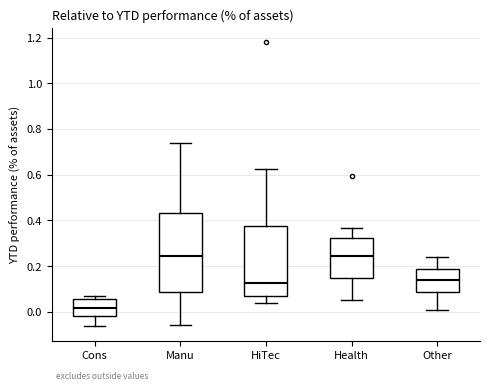

Reading left to right, read every box against the y-axis: the position of its median line, the range the box covers, and the ends of its whiskers. The values are not printed on the chart, so give them approximately, as read against the axis.

Cons: median 0.02, box -0.02 to 0.06, whiskers -0.06 to 0.06 (just above the box's upper edge)
Manu: median 0.24, box 0.08 to 0.42, whiskers -0.06 to 0.74
HiTec: median 0.12, box 0.08 to 0.38, whiskers 0.04 to 0.62
Health: median 0.24, box 0.14 to 0.32, whiskers 0.04 to 0.36
Other: median 0.14, box 0.08 to 0.18, whiskers 0.00 to 0.24